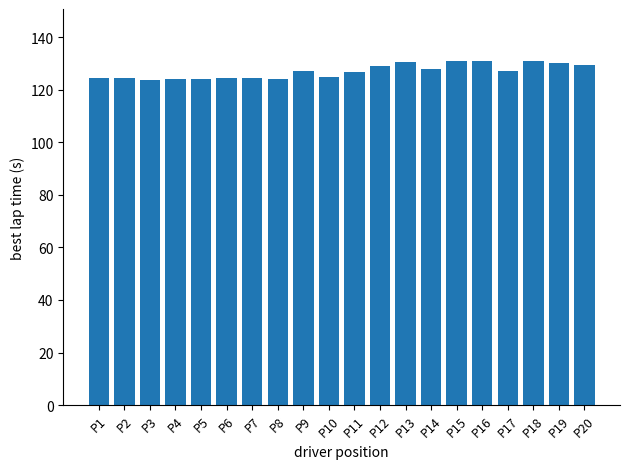

The value at P16 is 130.9. True or false?

True